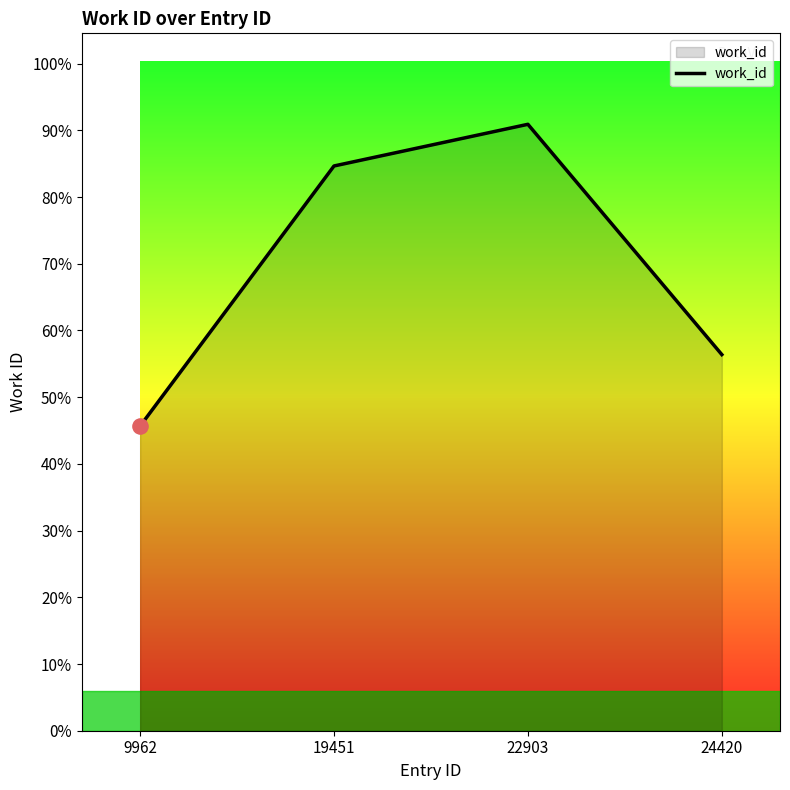

Is this an area chart (filled region under the line)?

Yes